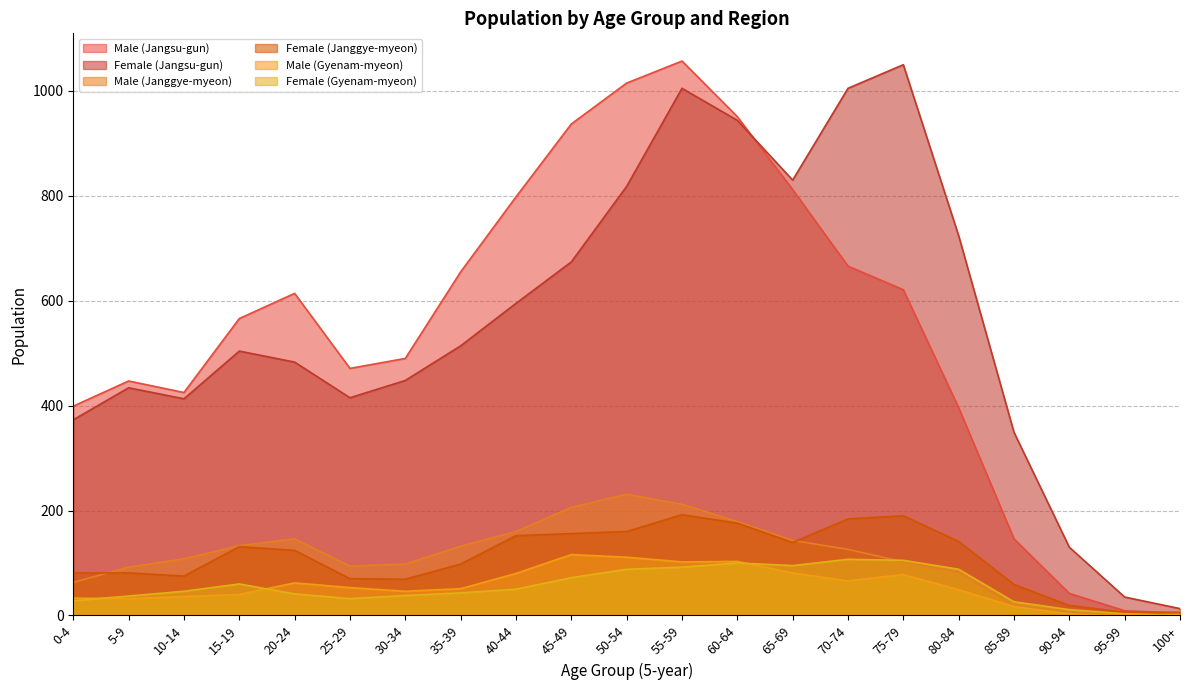

How many series are shown in this chart?

6